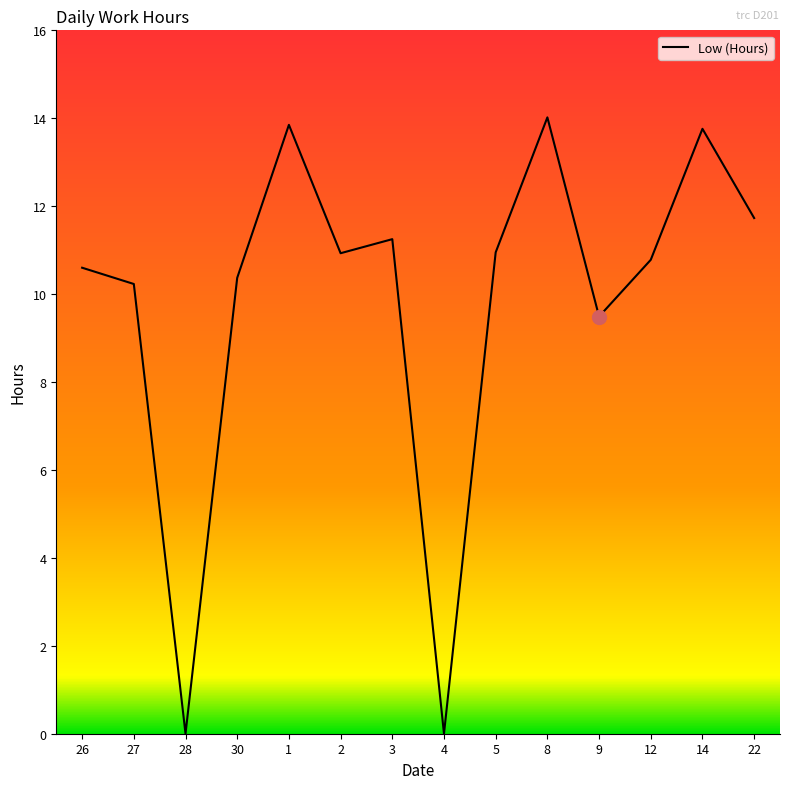

Does the chart have visible grid lines?

No